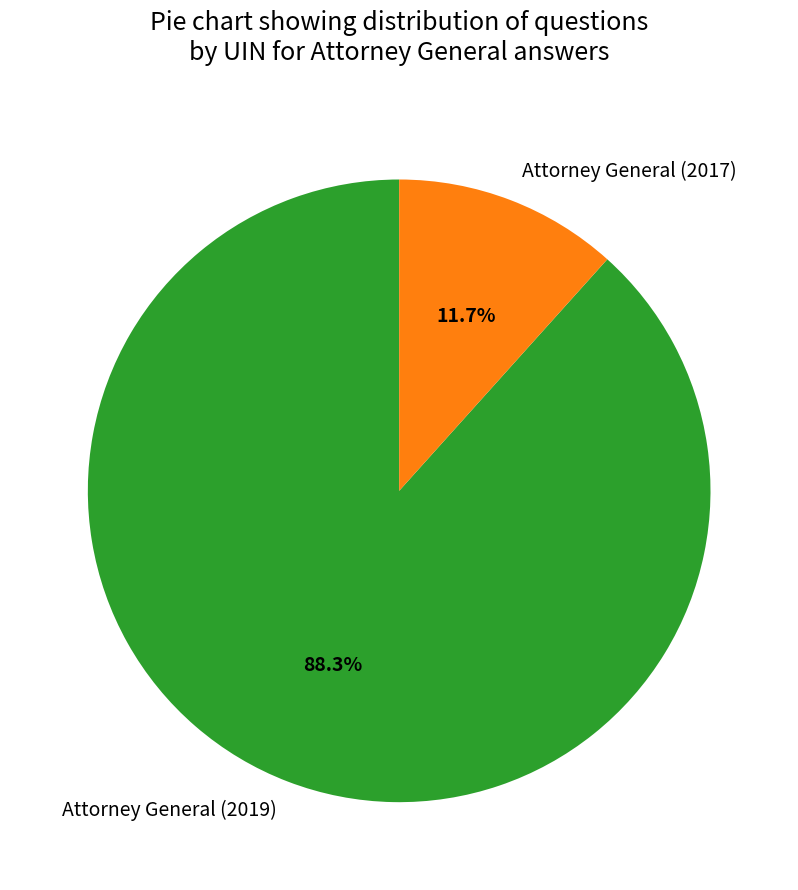

What portion of the pie excludes Attorney General (2019)?

11.7%